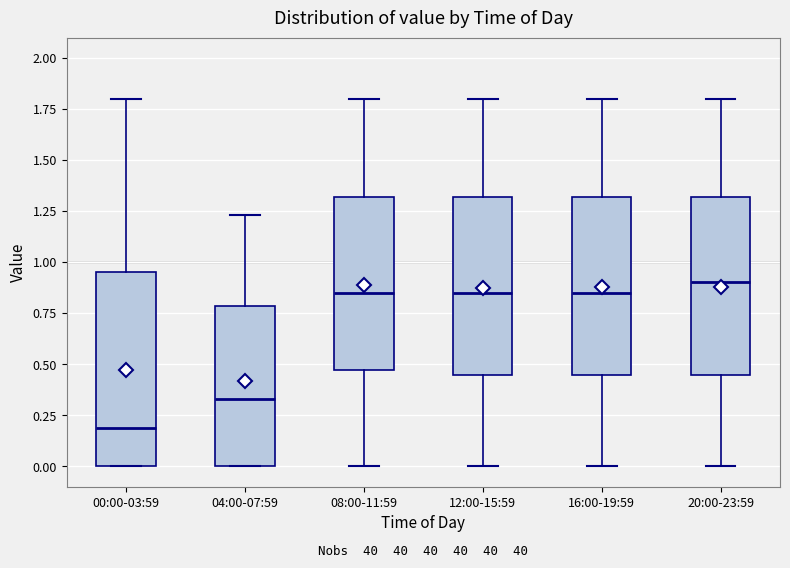

Where is the upper edge of the box for 12:00-15:59 on the y-axis? The values are not printed on the chart, so give them approximately, as read against the axis.

1.30